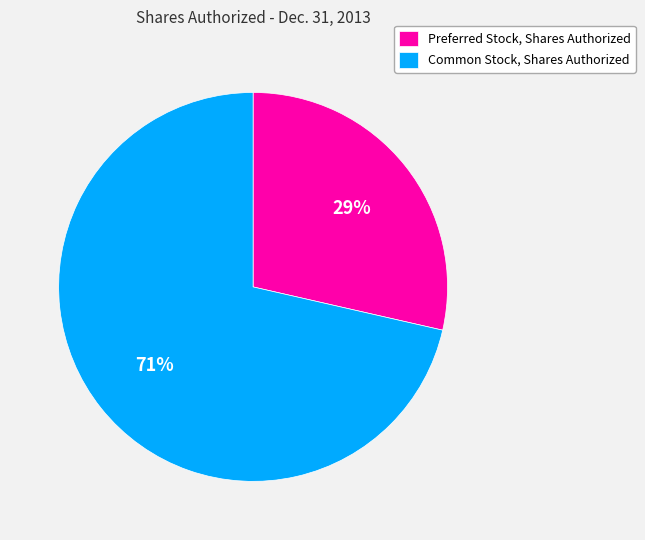

How many slices are in this pie chart?

2